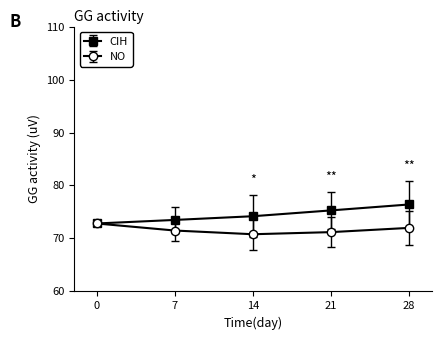

Which series has the widest spread of values?

CIH